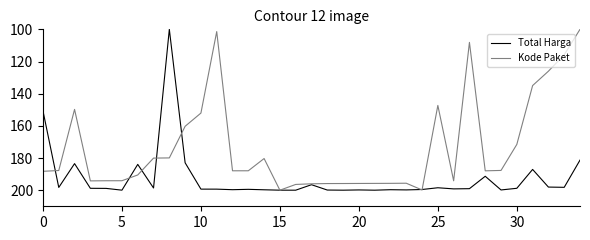

How many values in the Kode Paket series are below 187?

14